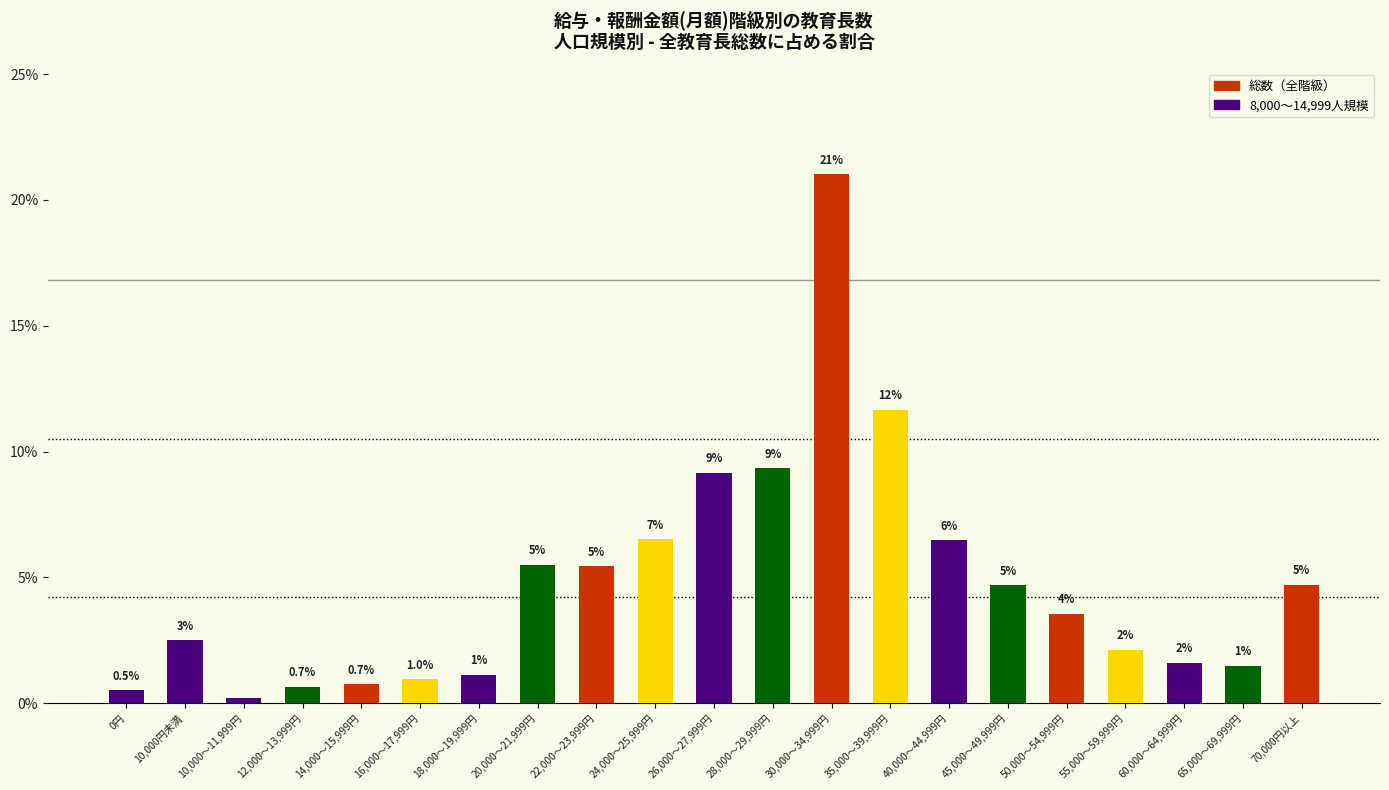

The value at 70,000円以上 is 4.7. True or false?

True